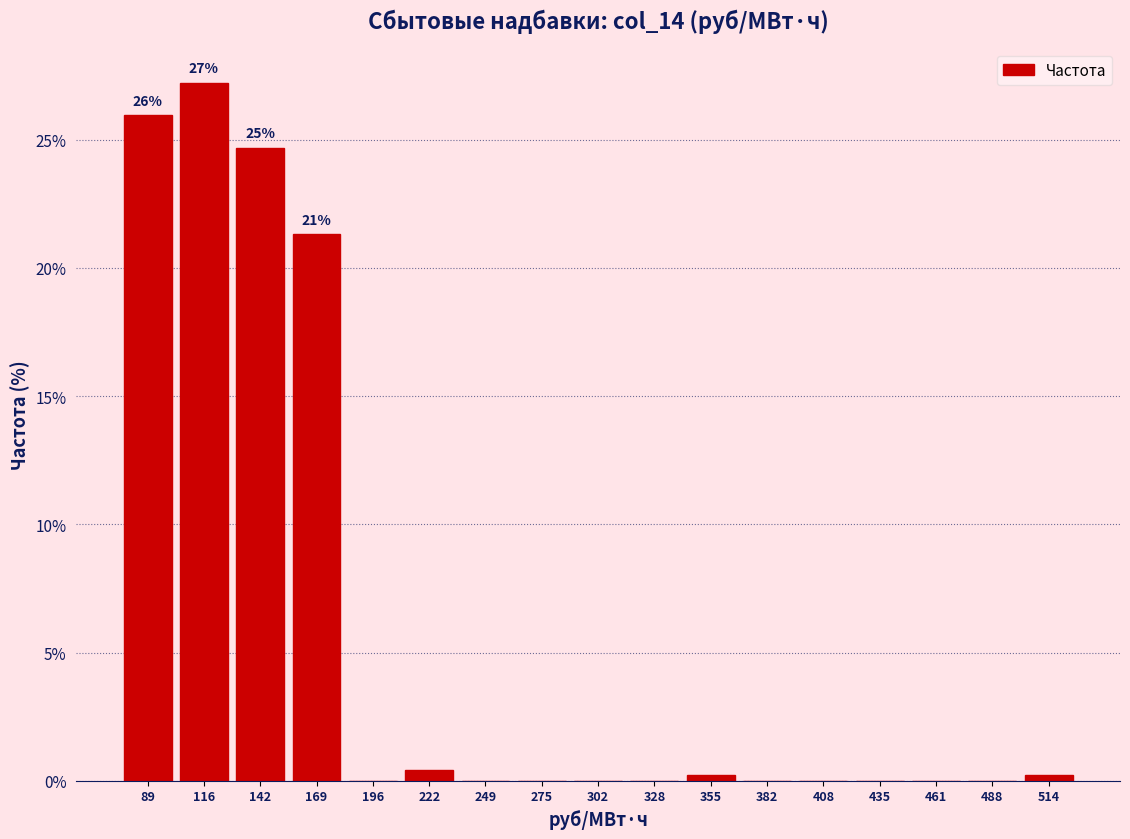

Over which range of the x-axis is the bar tallest?

105 to 130